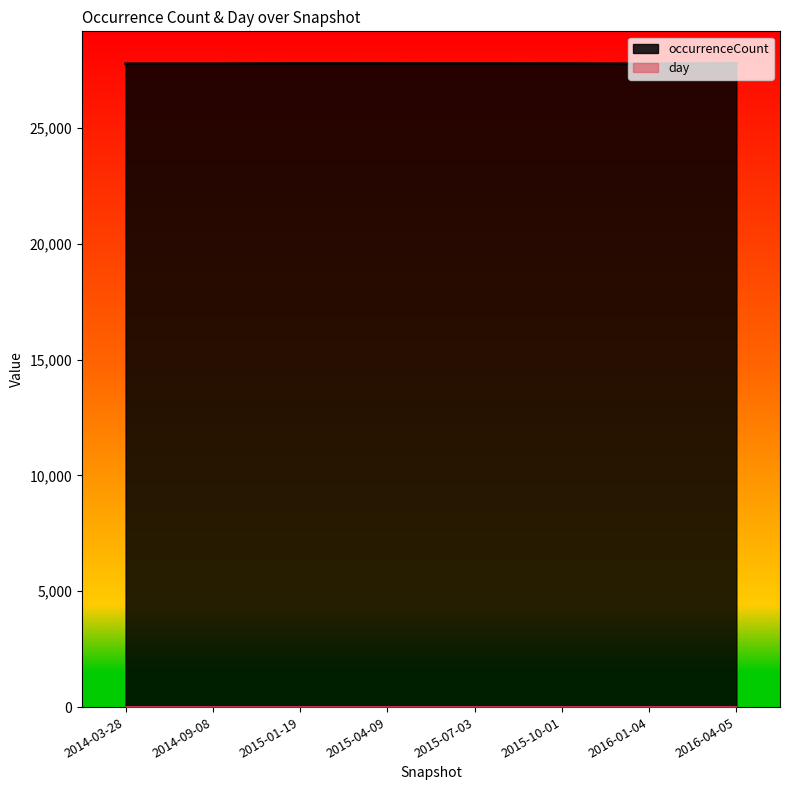

Between 2015-10-01 and 2016-01-04, which is larger?

2015-10-01